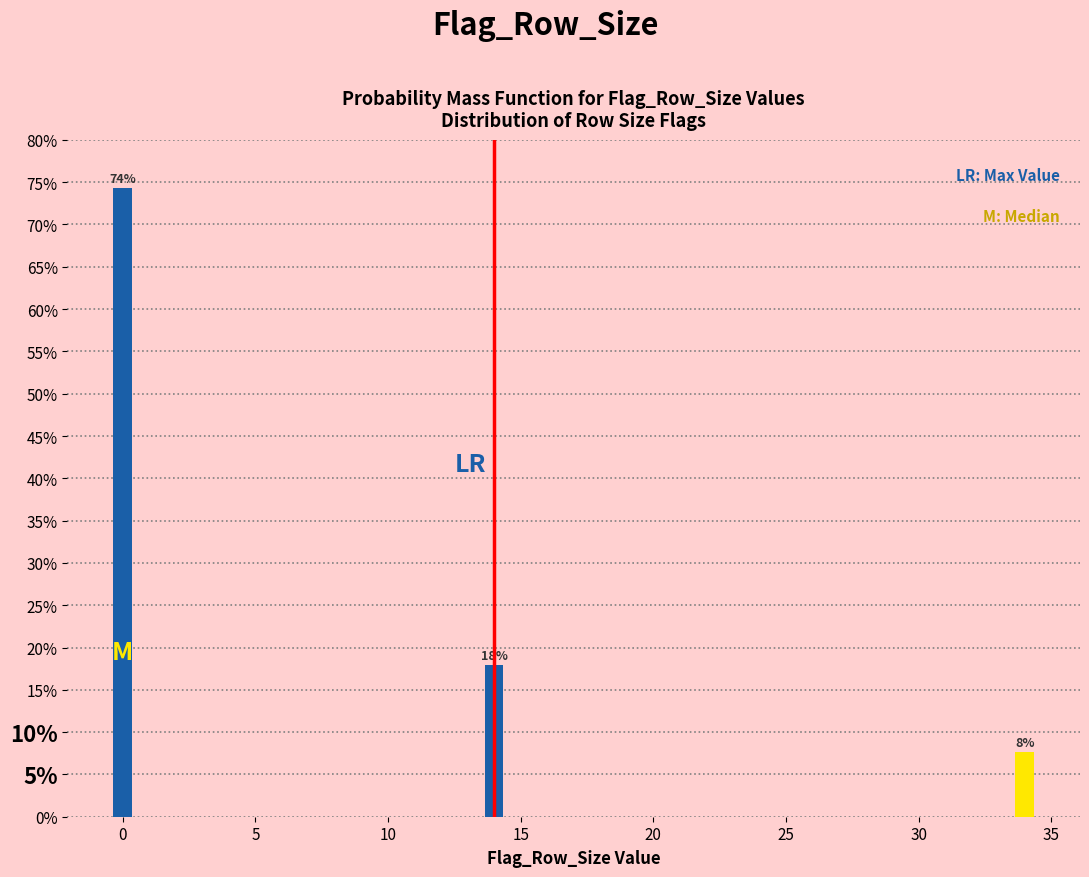

Read the value at 0.

74.4